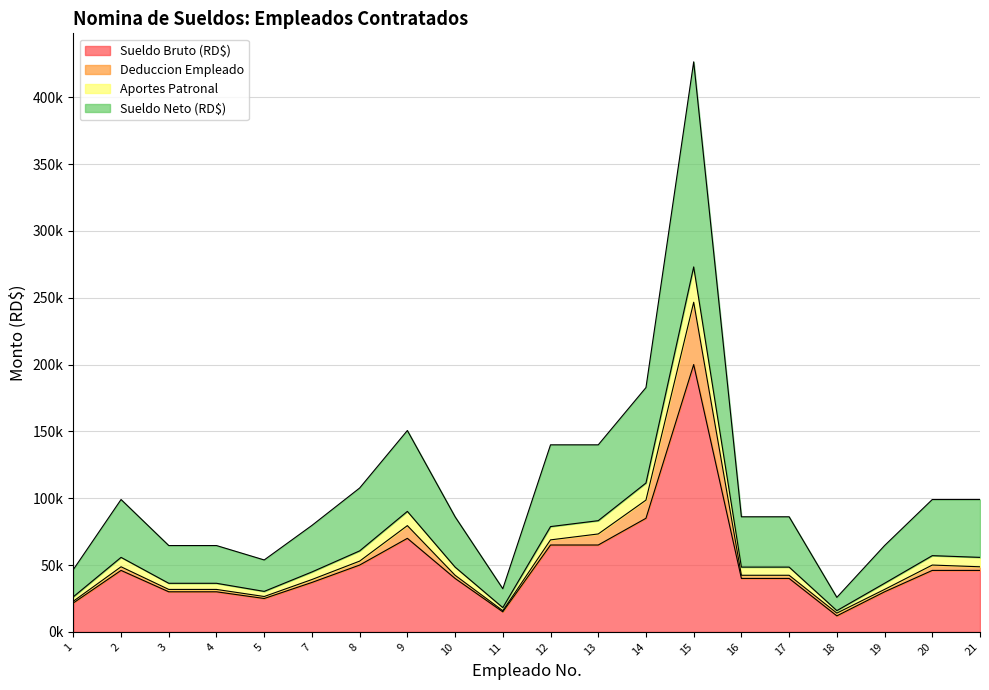

The value of Sueldo Bruto (RD$) at 18 is 21.2. True or false?

False